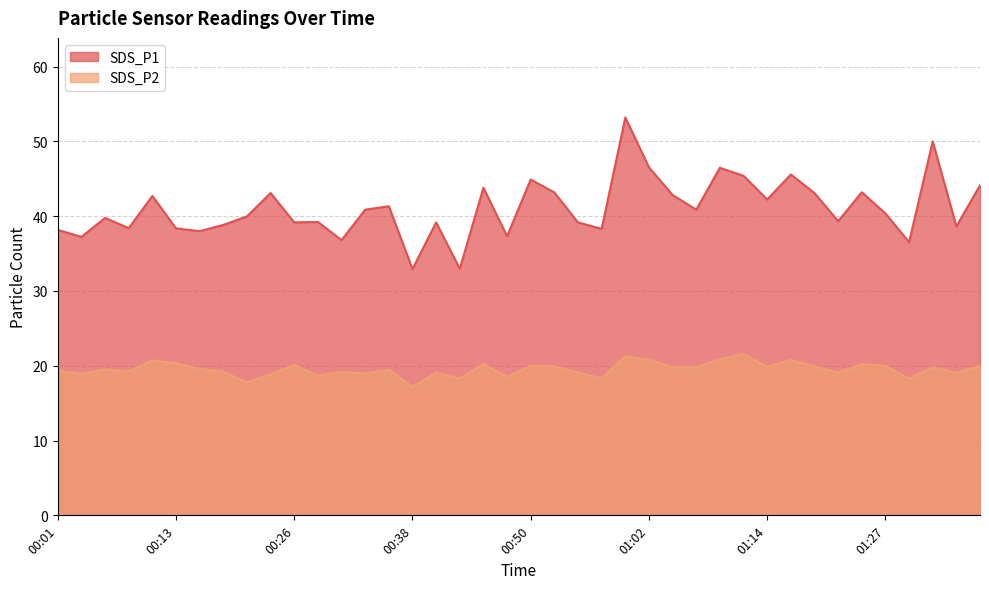

Rank the categories by SDS_P1 value from lowest to highest.

00:38, 00:43, 01:29, 00:31, 00:04, 00:48, 00:16, 00:01, 00:57, 00:13, 00:09, 01:34, 00:18, 00:26, 00:40, 00:55, 00:28, 01:22, 00:06, 00:21, 01:27, 00:33, 01:07, 00:36, 01:14, 00:11, 01:05, 00:23, 01:19, 00:53, 01:24, 00:45, 01:36, 00:50, 01:12, 01:17, 01:10, 01:02, 01:31, 01:00